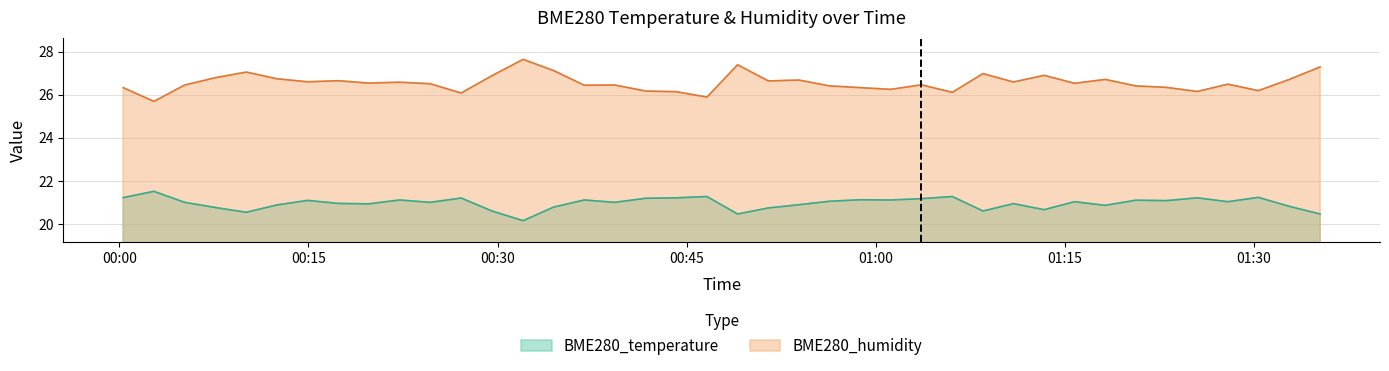

Rank the categories by BME280_temperature value from lowest to highest.

2024/02/16 00:32:02, 2024/02/16 00:49:03, 2024/02/16 01:35:16, 2024/02/16 00:10:04, 2024/02/16 00:29:33, 2024/02/16 01:08:31, 2024/02/16 01:13:22, 2024/02/16 00:51:29, 2024/02/16 00:07:37, 2024/02/16 00:34:27, 2024/02/16 01:32:47, 2024/02/16 01:18:13, 2024/02/16 00:12:30, 2024/02/16 00:53:55, 2024/02/16 00:19:47, 2024/02/16 01:10:56, 2024/02/16 00:17:22, 2024/02/16 00:05:11, 2024/02/16 00:24:39, 2024/02/16 00:39:18, 2024/02/16 01:15:47, 2024/02/16 01:27:56, 2024/02/16 00:56:20, 2024/02/16 01:23:05, 2024/02/16 00:14:56, 2024/02/16 01:20:38, 2024/02/16 00:22:13, 2024/02/16 00:36:53, 2024/02/16 01:01:12, 2024/02/16 00:58:46, 2024/02/16 01:03:38, 2024/02/16 00:41:46, 2024/02/16 00:27:07, 2024/02/16 00:44:11, 2024/02/16 01:25:31, 2024/02/16 00:00:18, 2024/02/16 01:30:22, 2024/02/16 00:46:37, 2024/02/16 01:06:05, 2024/02/16 00:02:44